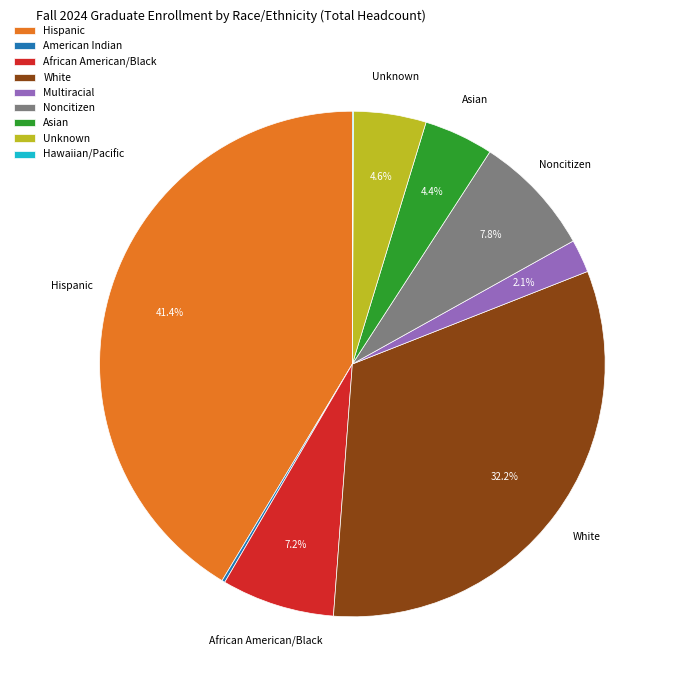

Which slice is the largest?

Hispanic